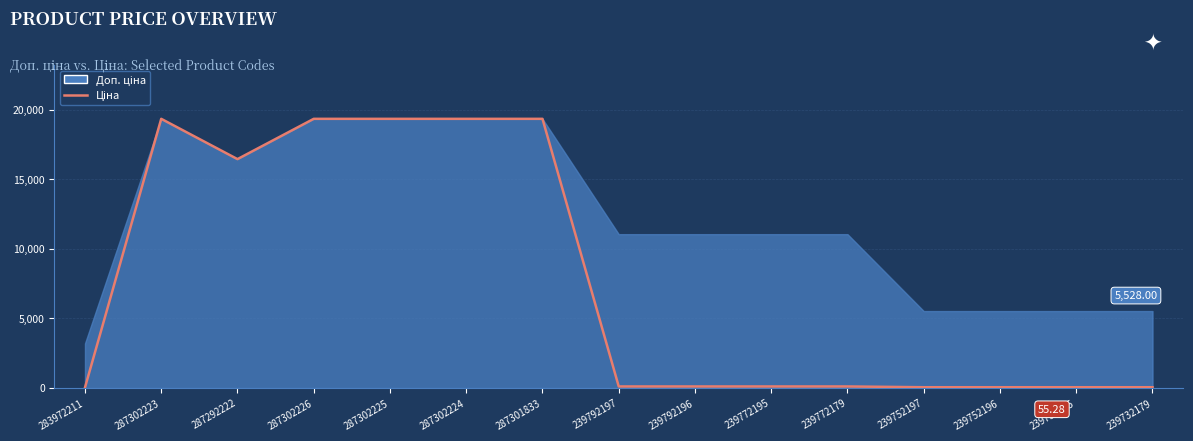

Which label corresponds to the smallest value in the chart?

283972211